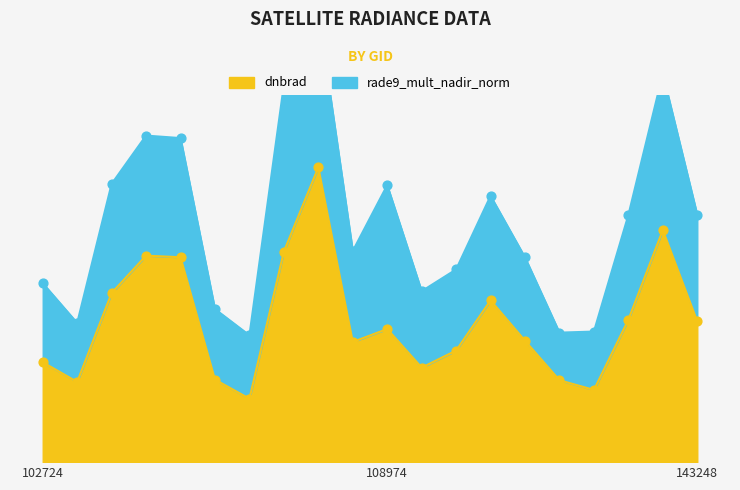

Between 108802 and 109147, which is larger?

108802